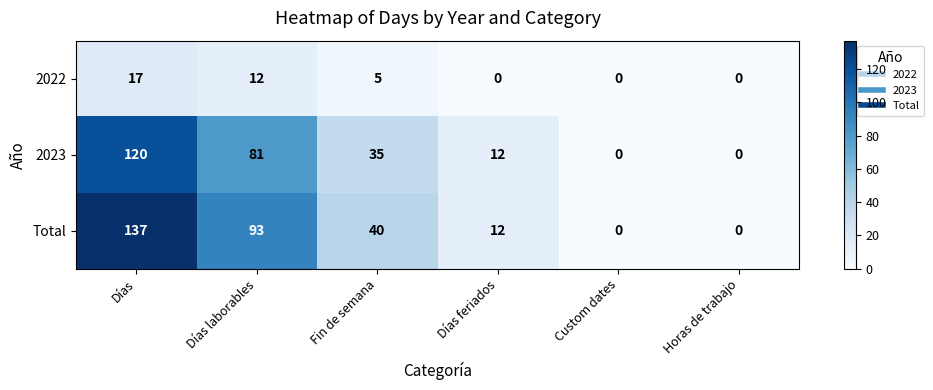

Is the value of 2023 at Custom dates greater than the value of Total at Días feriados?

No